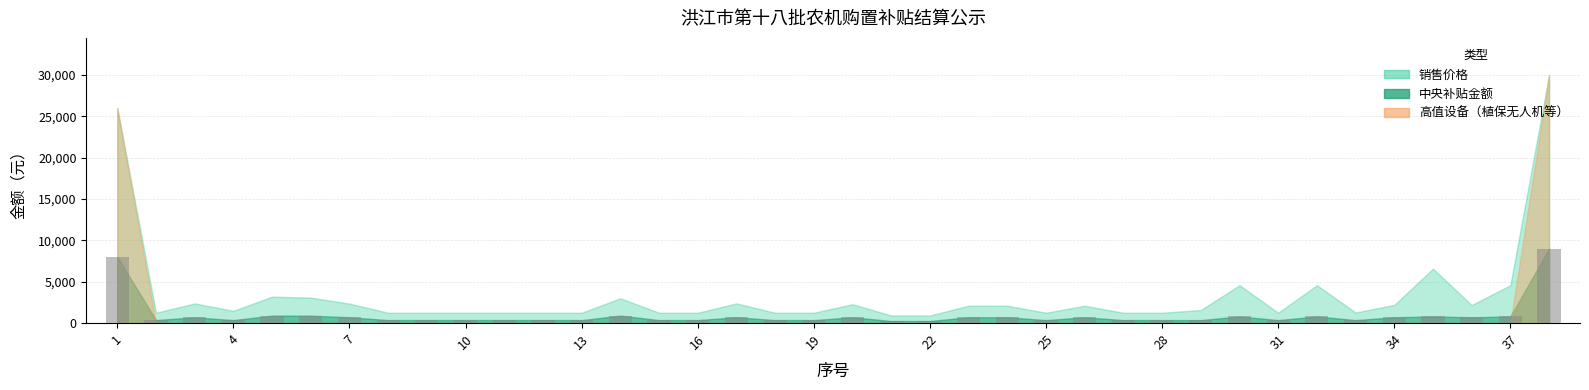

What is the difference between the maximum and minimum values?

8750